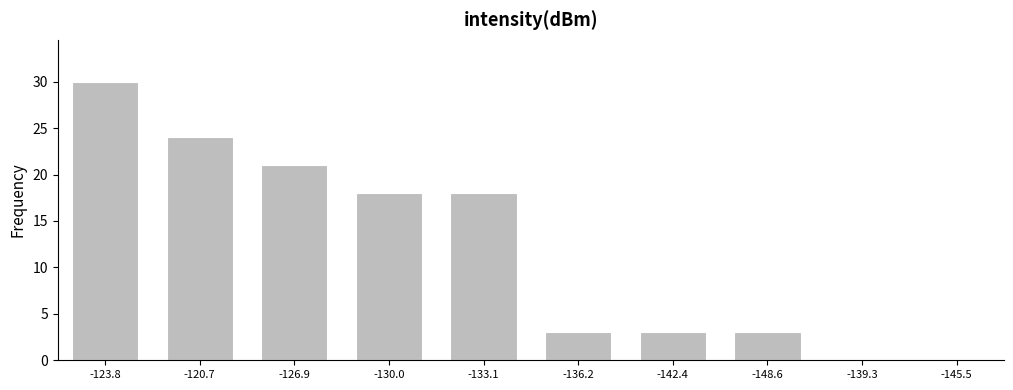

Reading left to right, list all the values displayed in this chart.

-123.8=30	-120.7=24	-126.9=21	-130.0=18	-133.1=18	-136.2=3	-142.4=3	-148.6=3	-139.3=0	-145.5=0